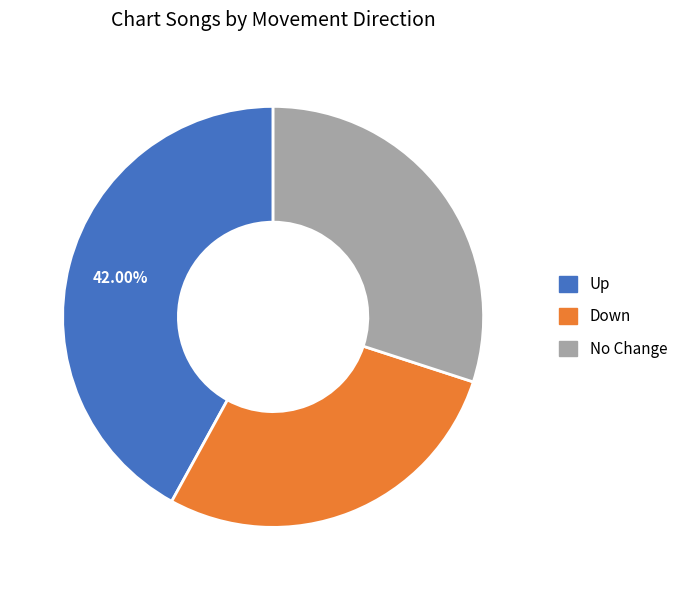

Which slice is the smallest?

Down